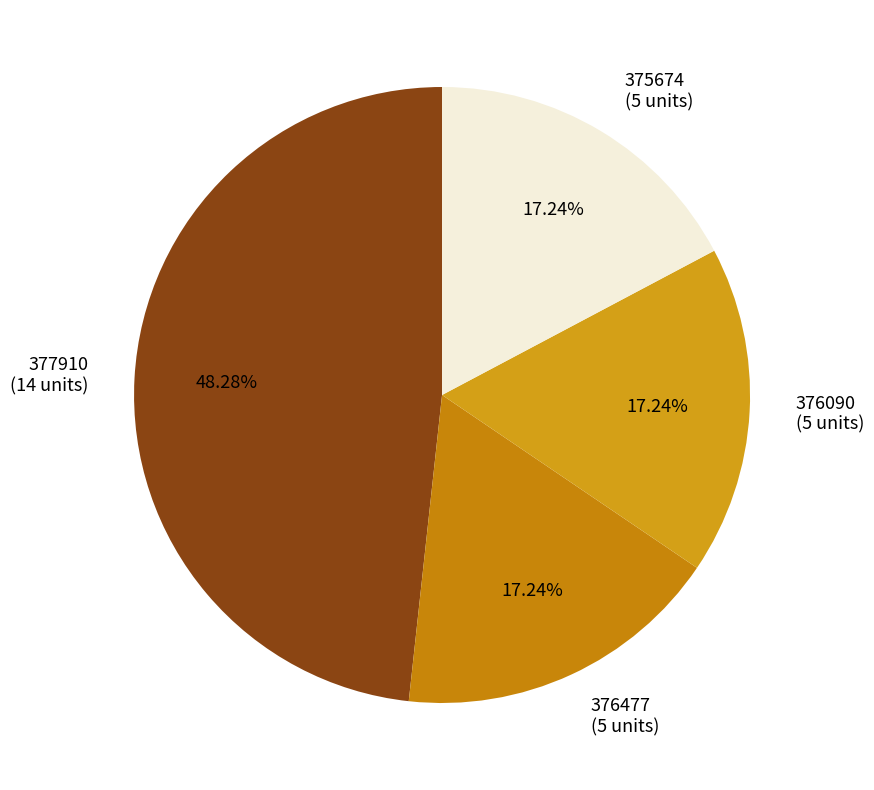

Approximately how many times larger is the value at 376090 compared to 377910?

0.4